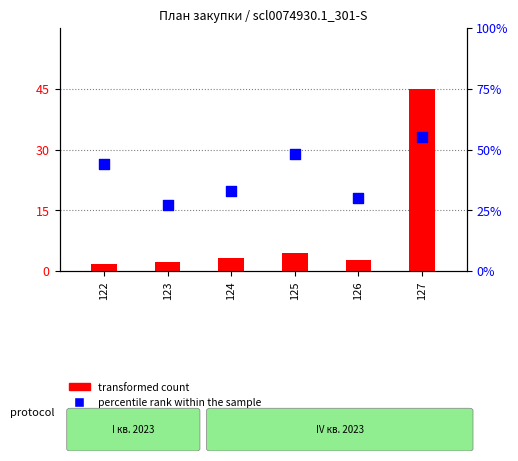

At how many categories does at least one series exceed 32?

4